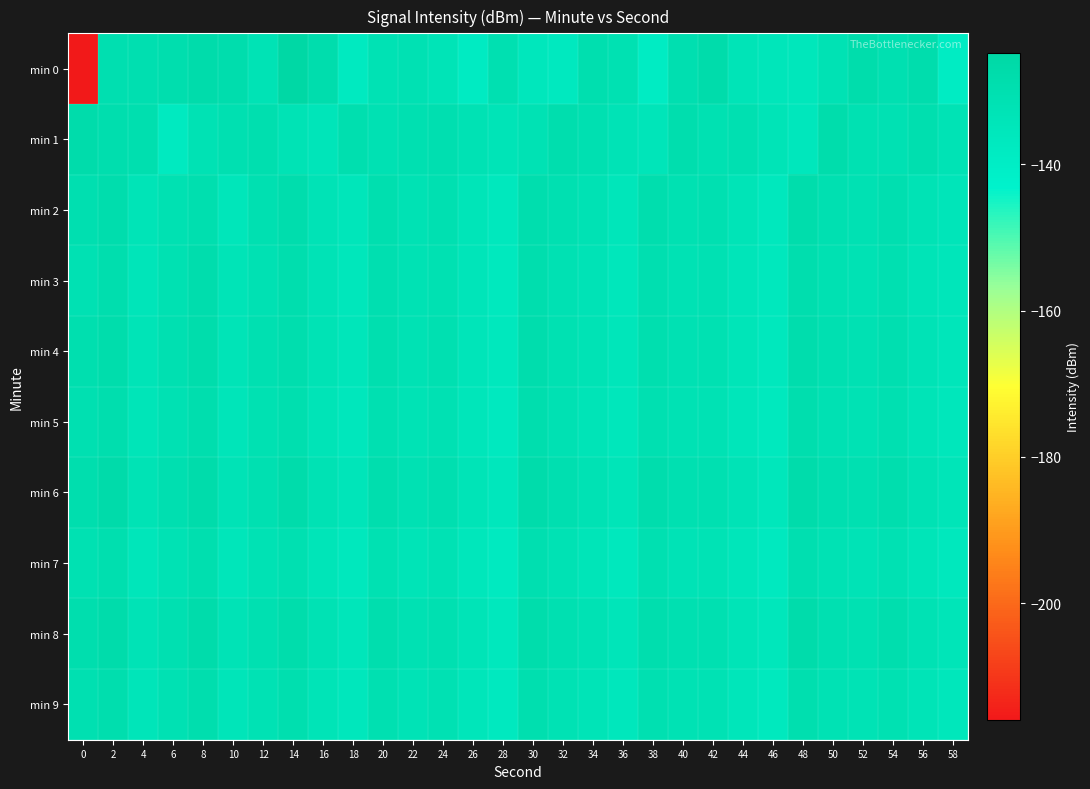

How many data points does each series have?

30